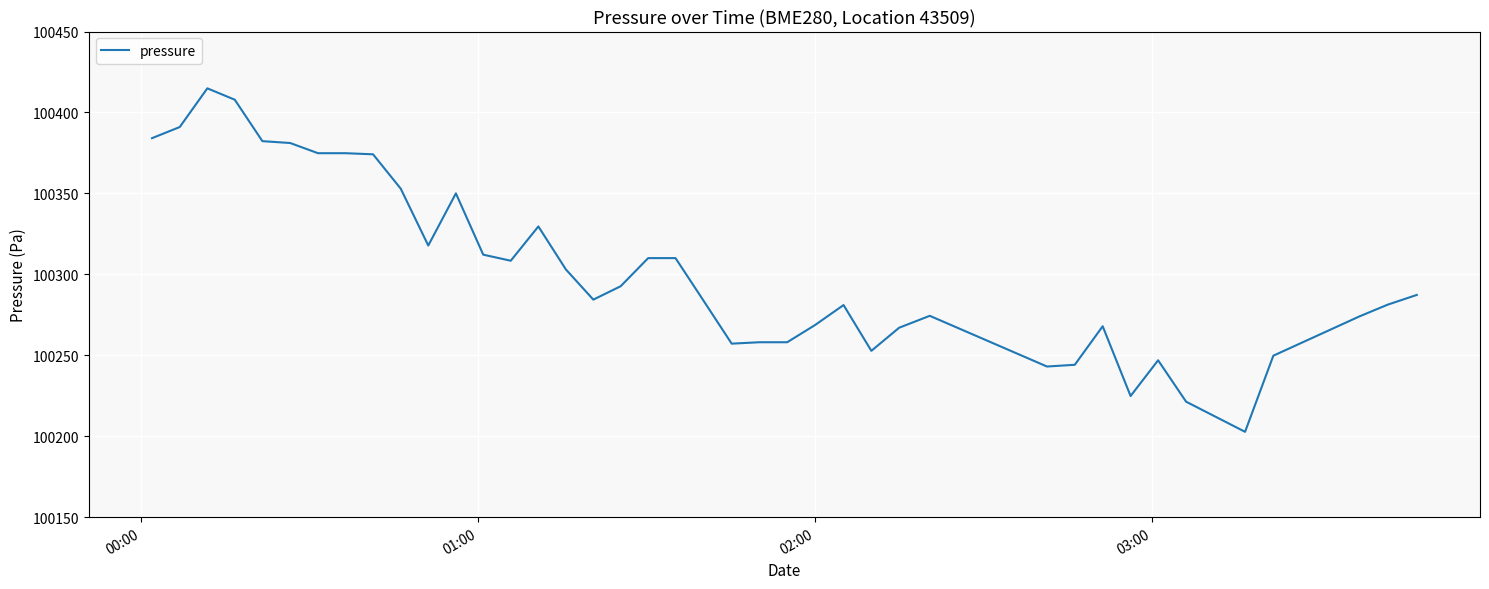

What is the smallest value displayed?

100202.7